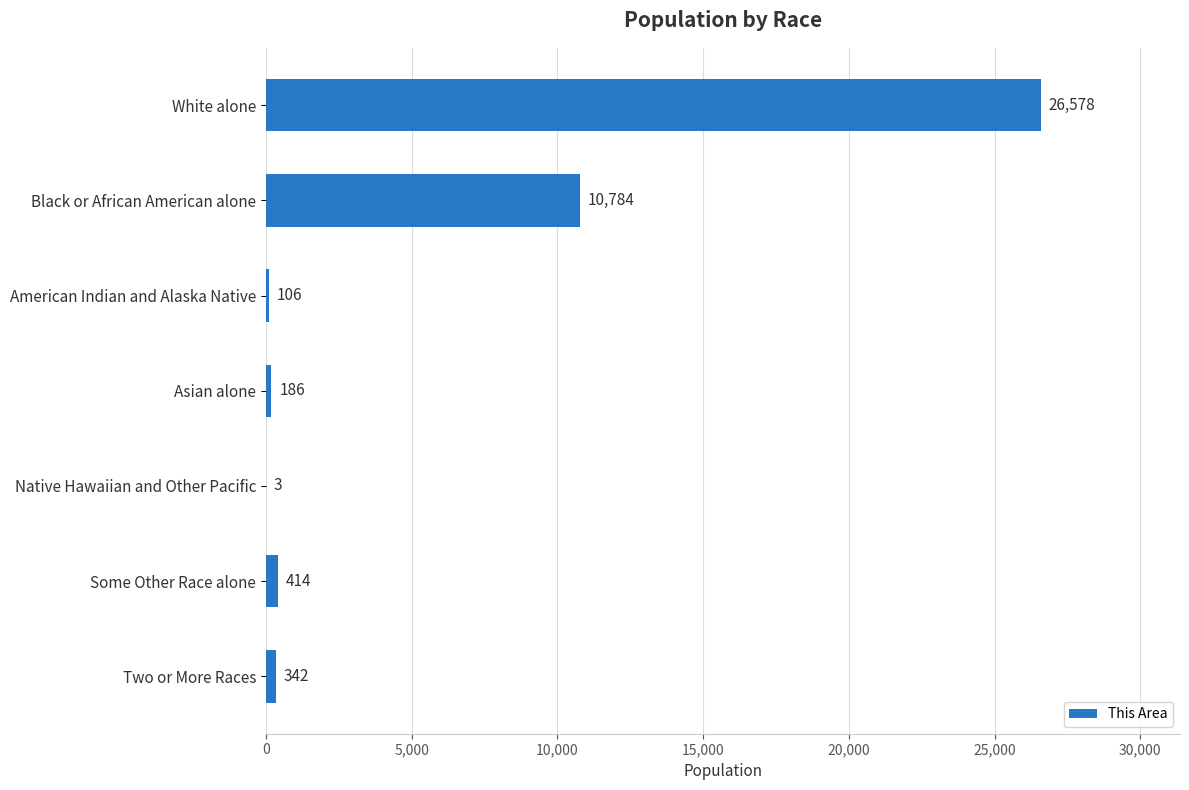

At which label is the value closest to 13290?

Black or African American alone